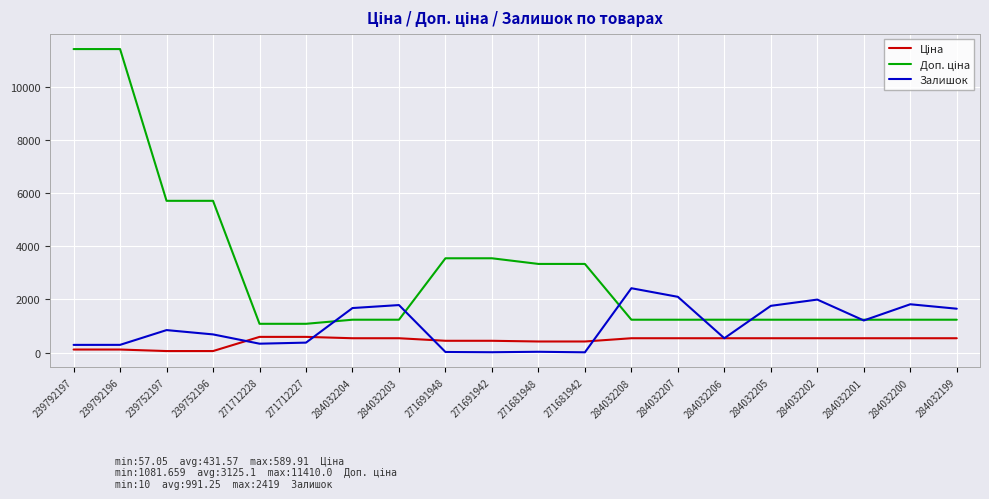

What is the minimum value shown in the chart?

10.0